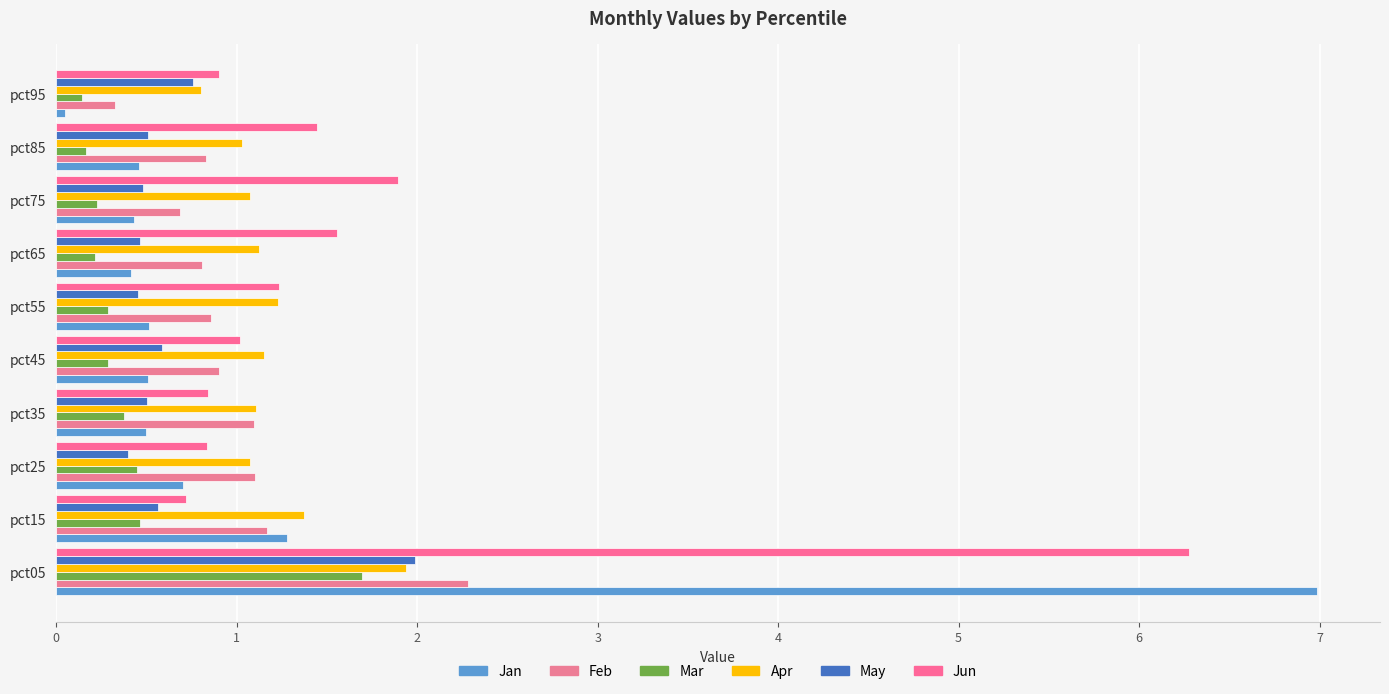

What is the average value of the Apr series?

1.2